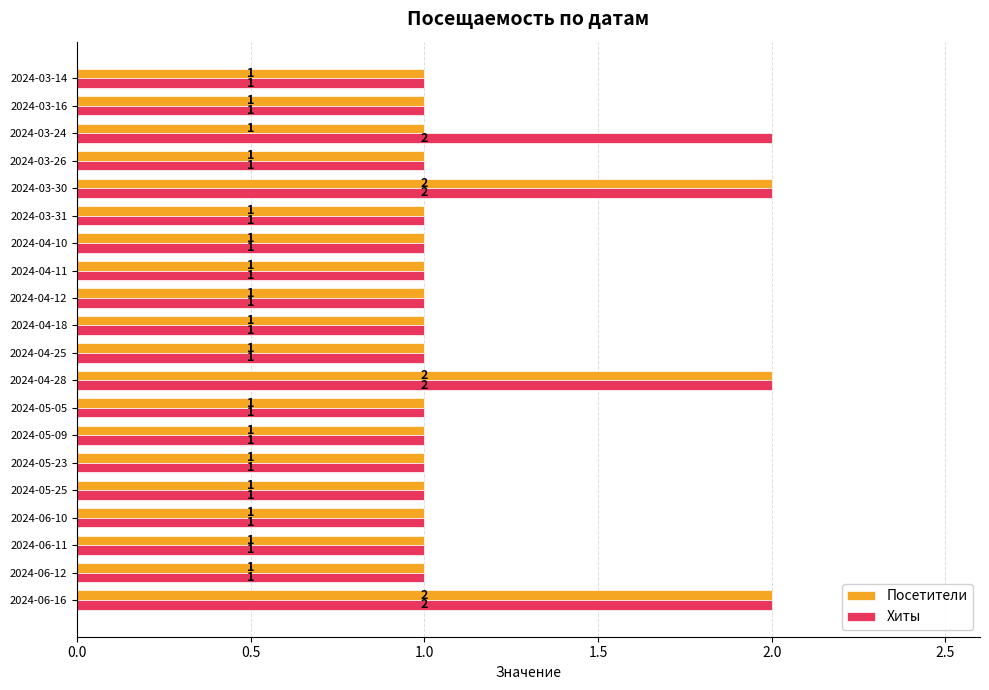

Count the number of categories in the chart.

20